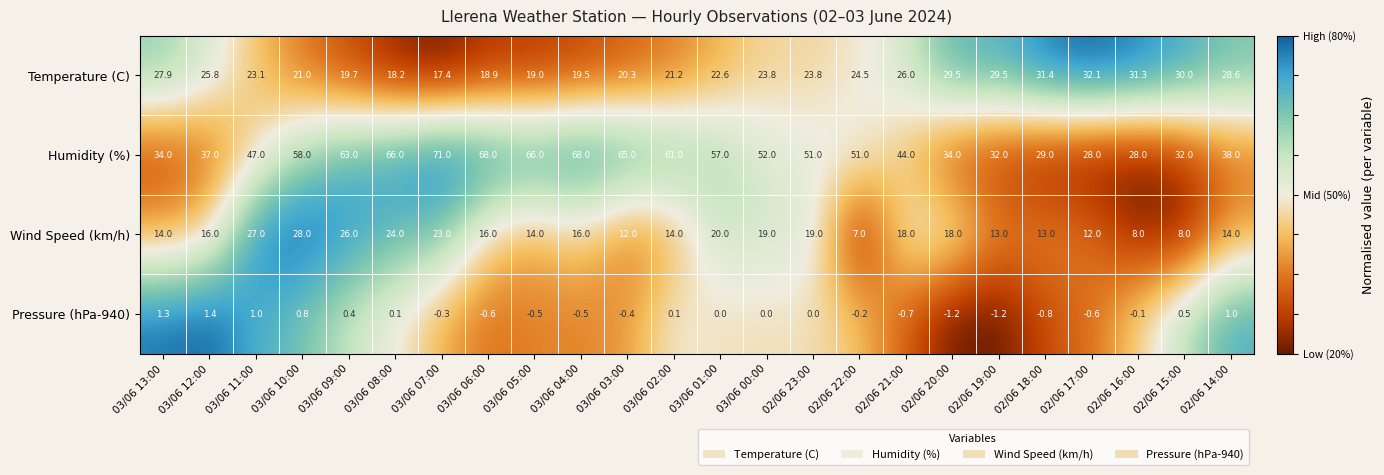

What is the spread (max minus min) of values at 02/06 15:00?

31.5